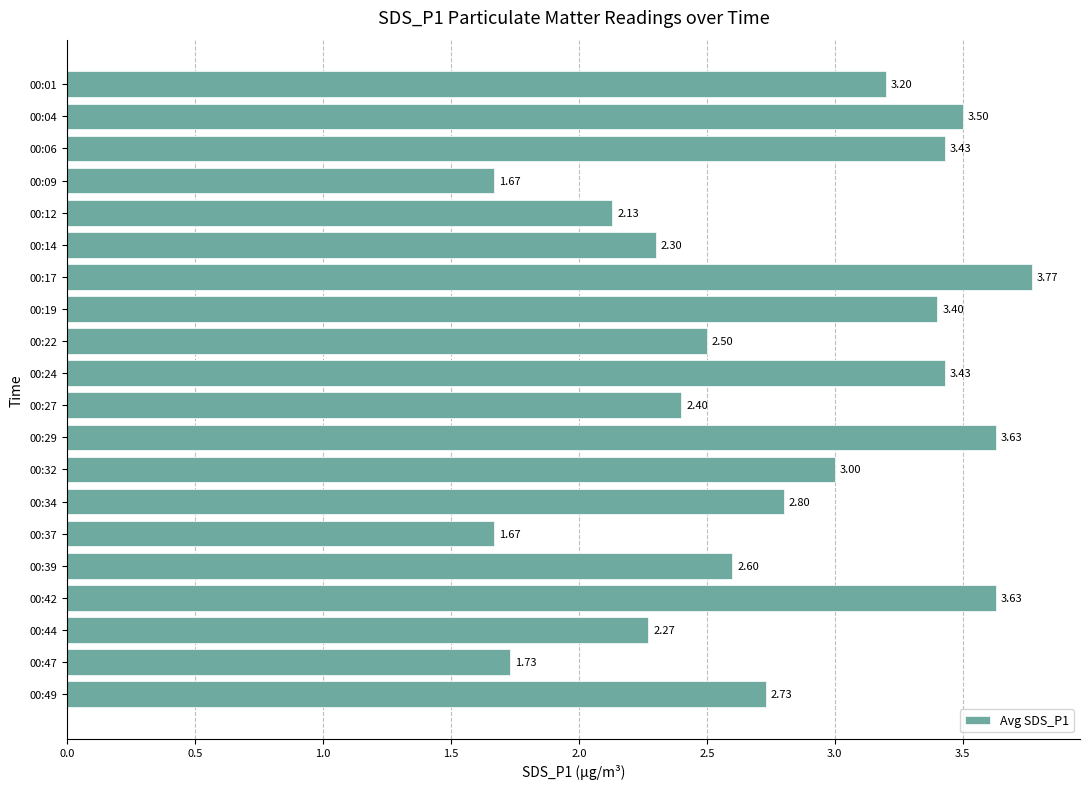

What is the sum of the values at 00:19 and 00:37?

5.1